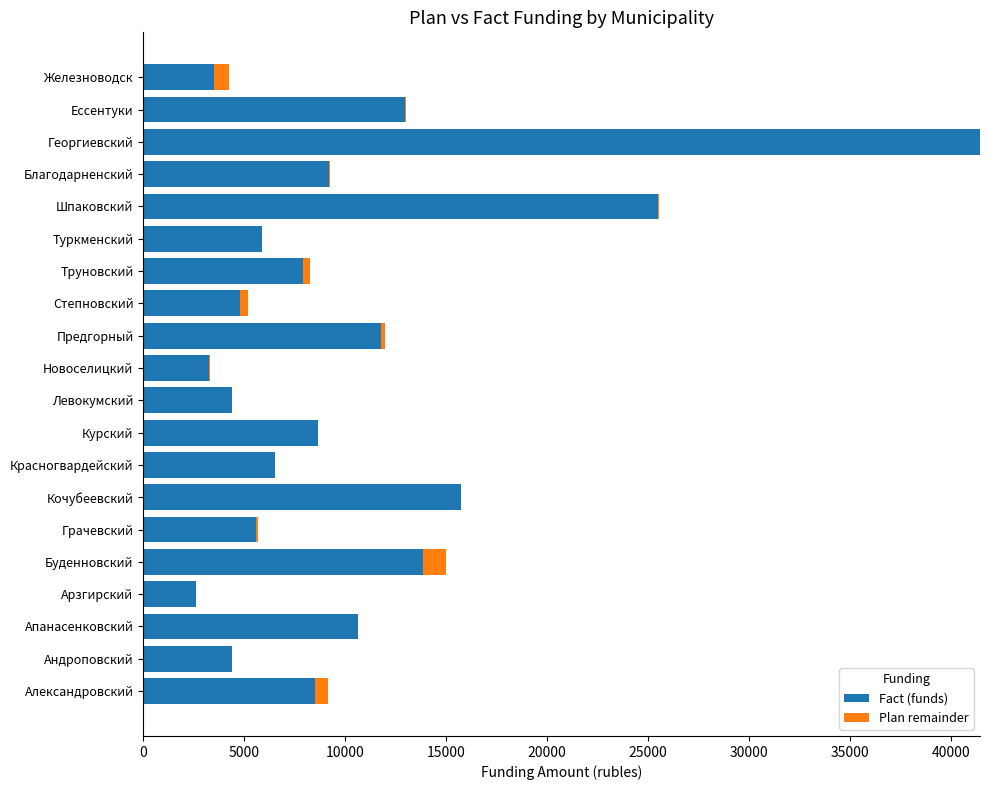

Where is Fact (funds) nearest to the value 22039?

Шпаковский